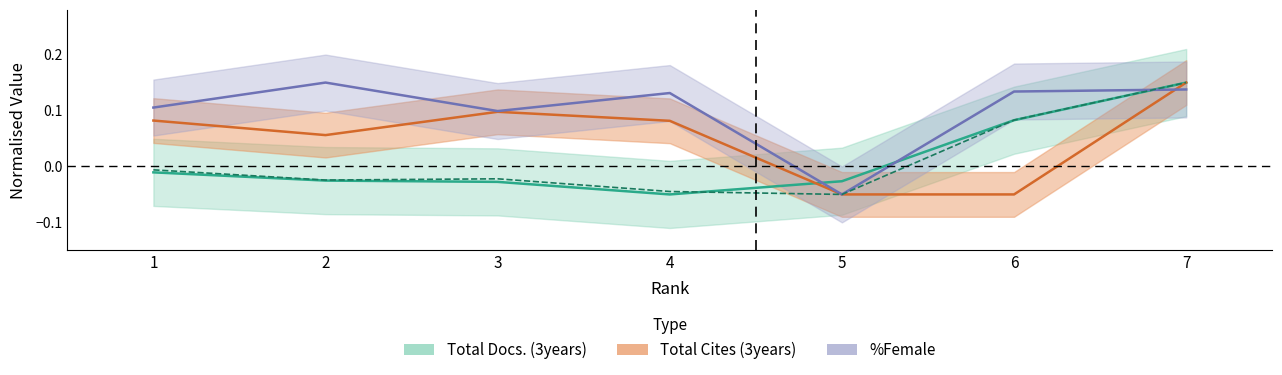

The Total Docs. (3years) series shows -0.0 at 3. True or false?

False